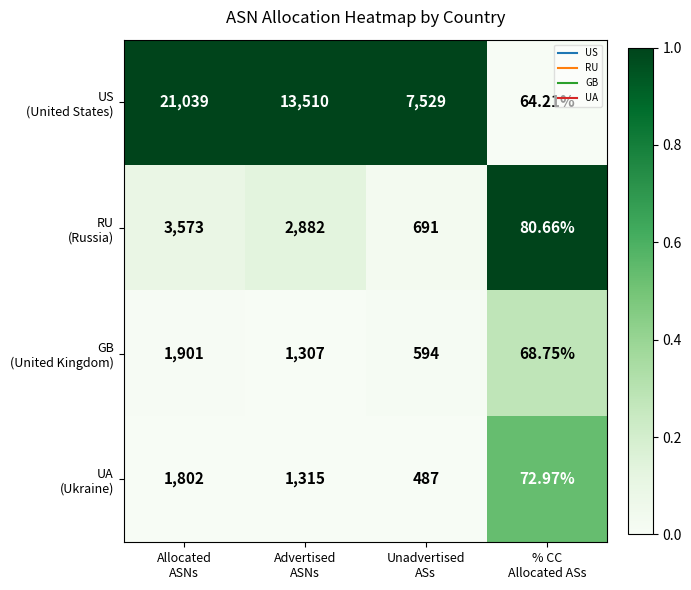

How many series are shown in this chart?

4